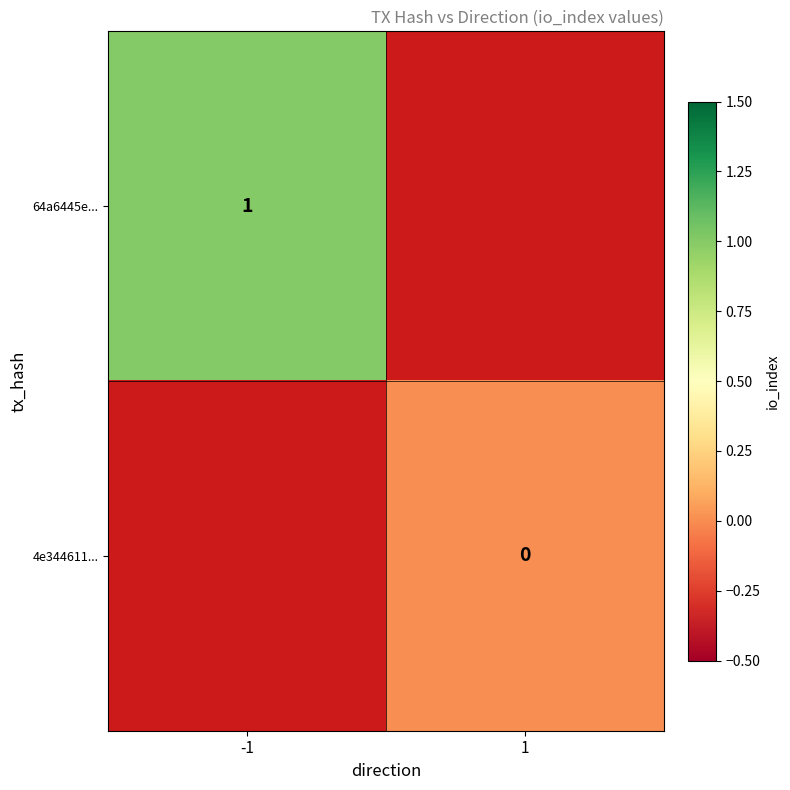

Between -1 and 1, which is larger?

1